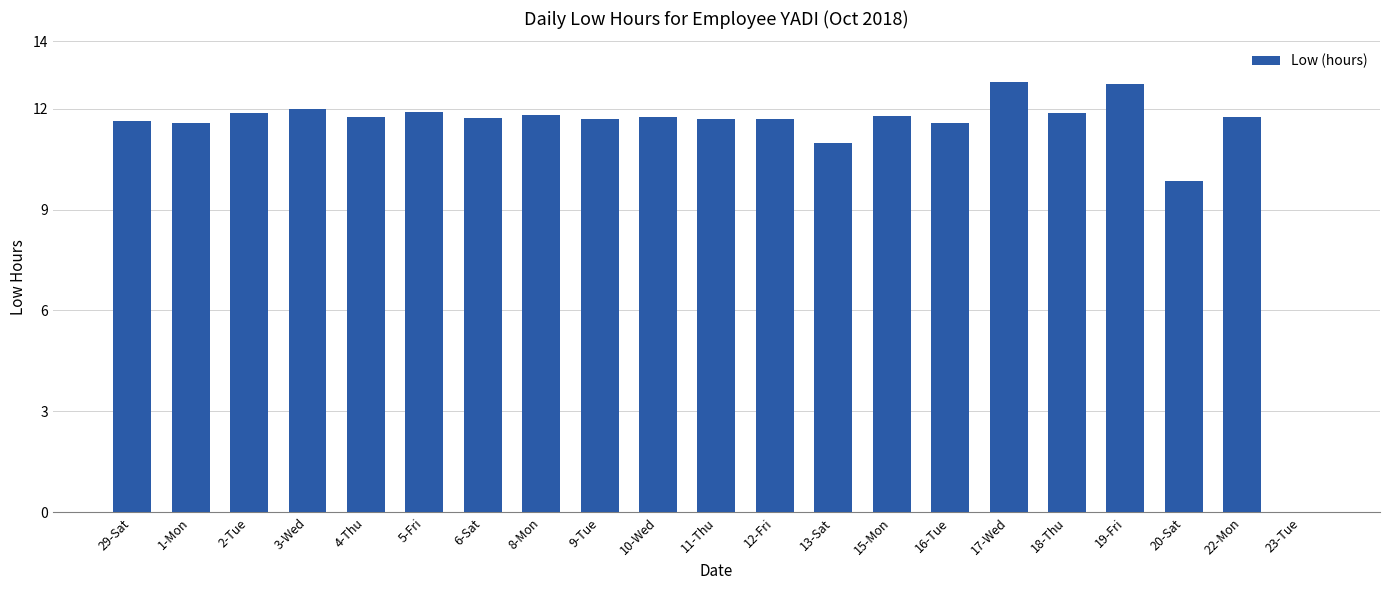

The value at 15-Mon is 11.8. True or false?

True